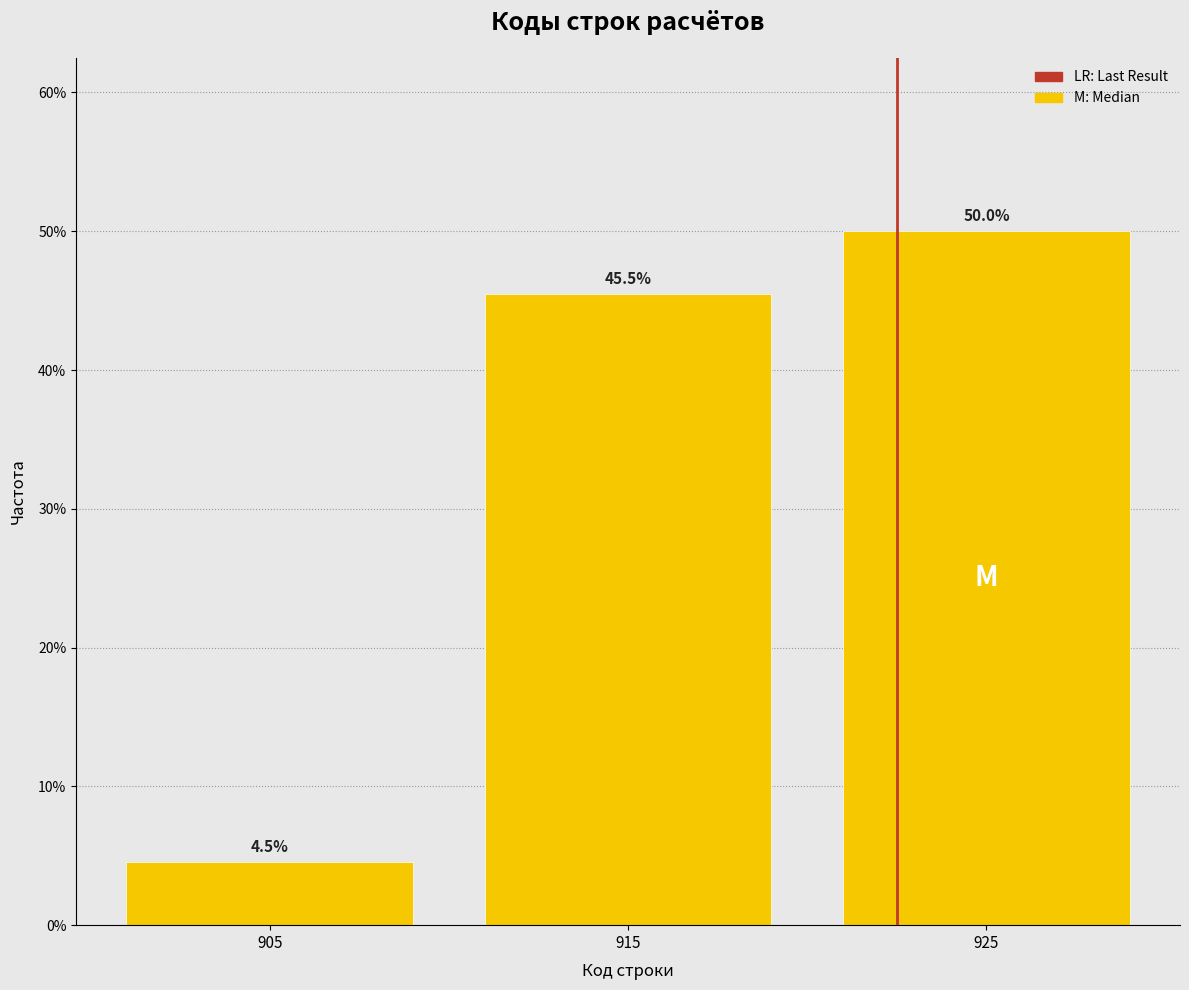

Reading left to right, transcribe this chart: for each bar, give the range it covers on the x-axis and its height.

900 to 910: 4.5
910 to 920: 45.5
920 to 930: 50.0